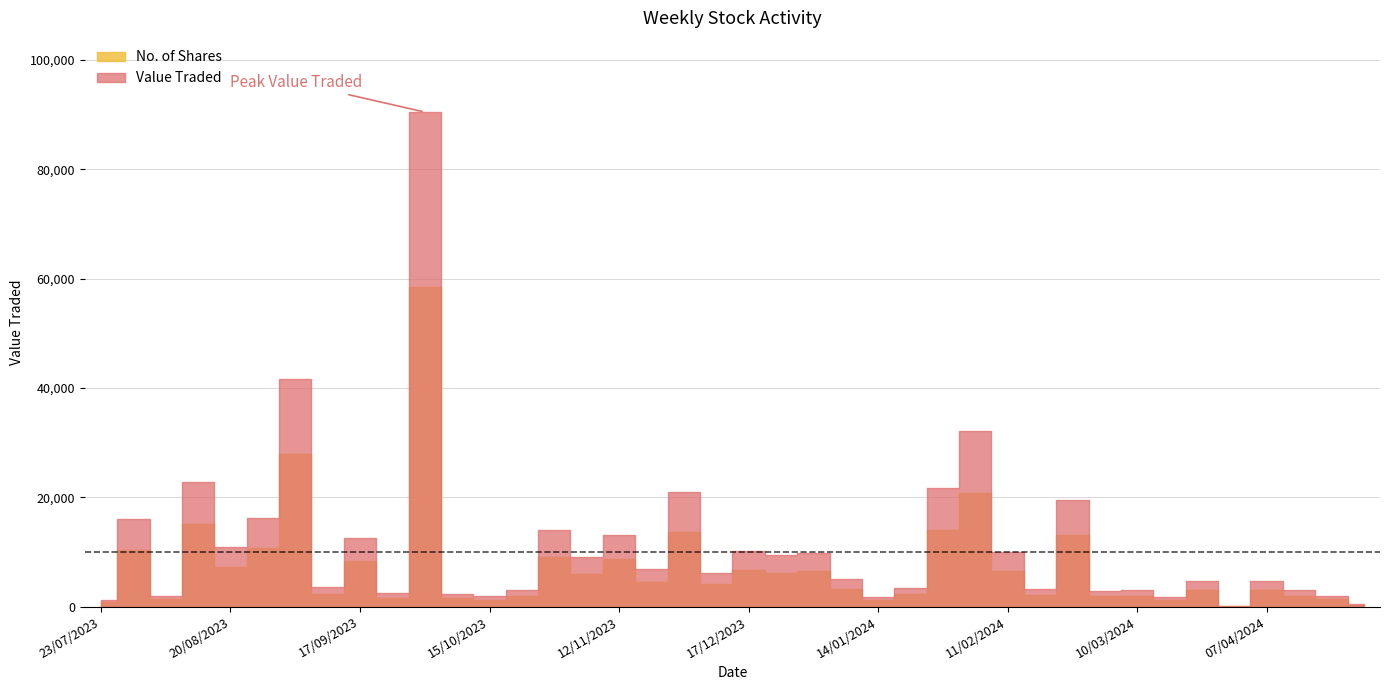

What is the highest value of the Value Traded series?

90463